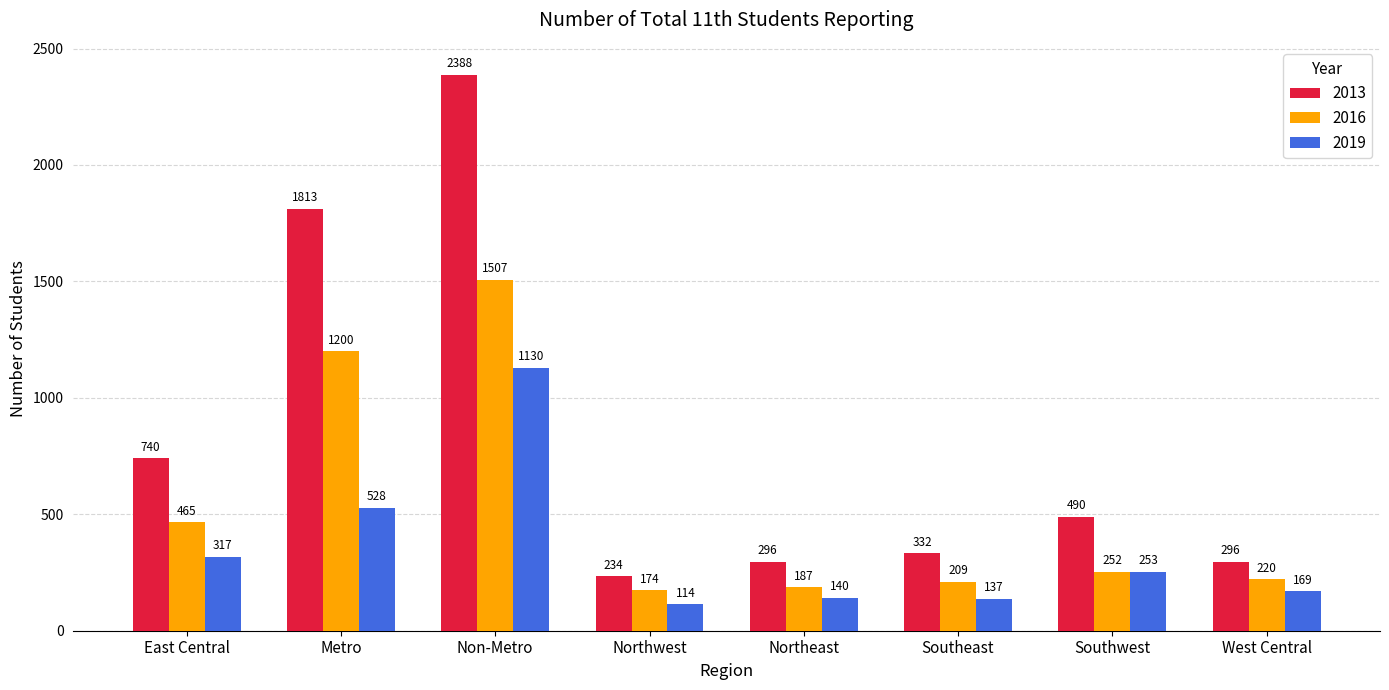

Is the value of 2013 at Southwest greater than the value of 2016 at Non-Metro?

No